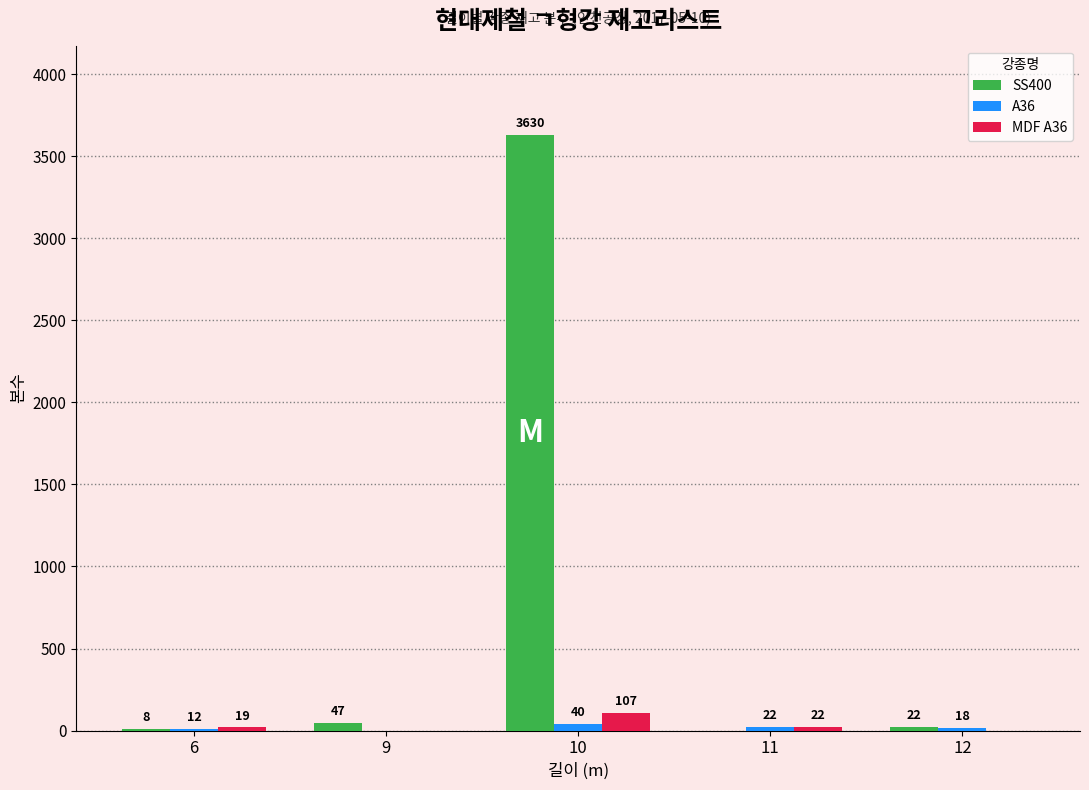

What is the greatest value displayed?

3630